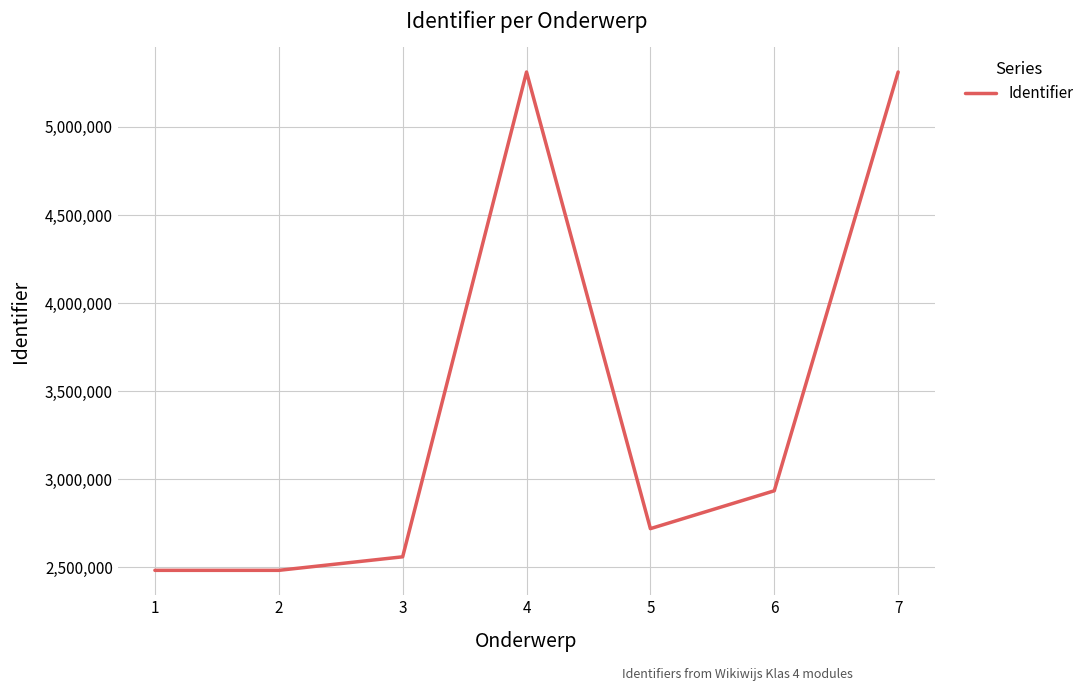

True or false: there are more than 0 points higher than both neighbors.

True